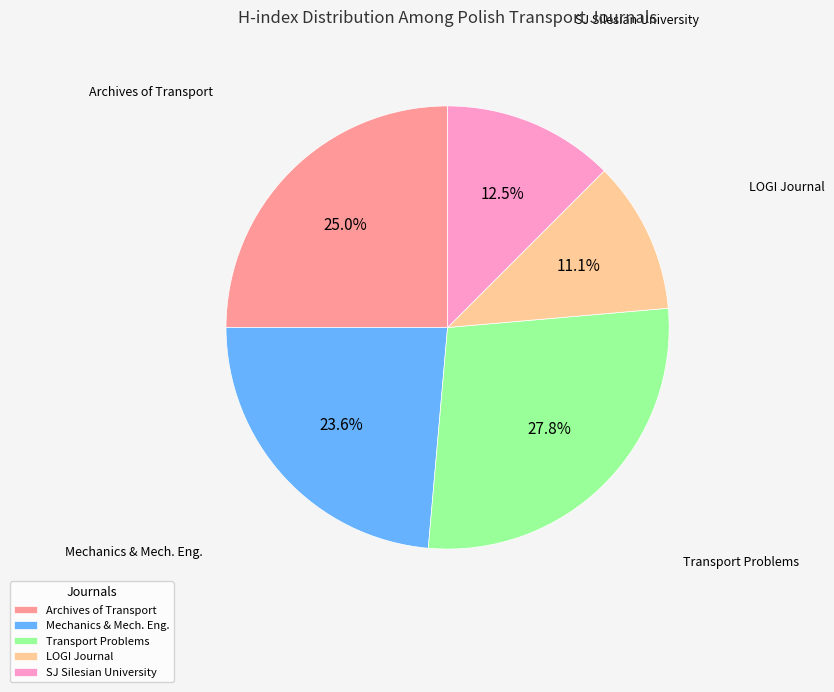

How much of the chart is everything except SJ Silesian University?

87.5%